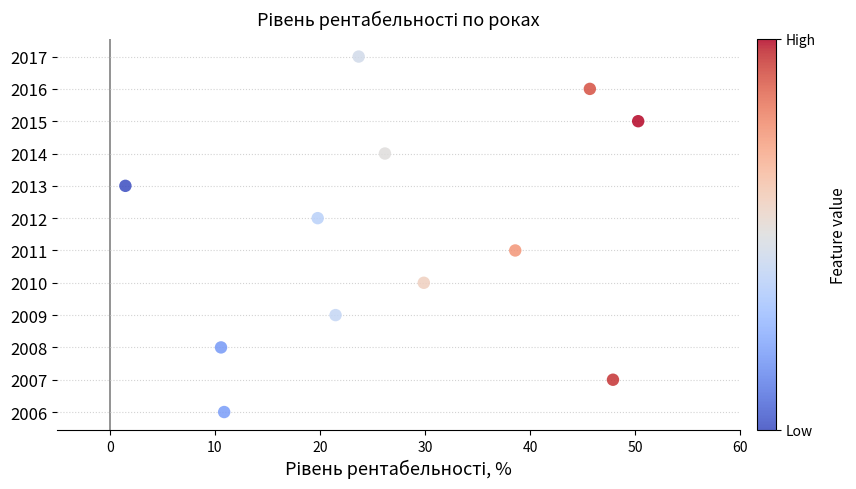

What is the range of Y values (max minus min)?

11